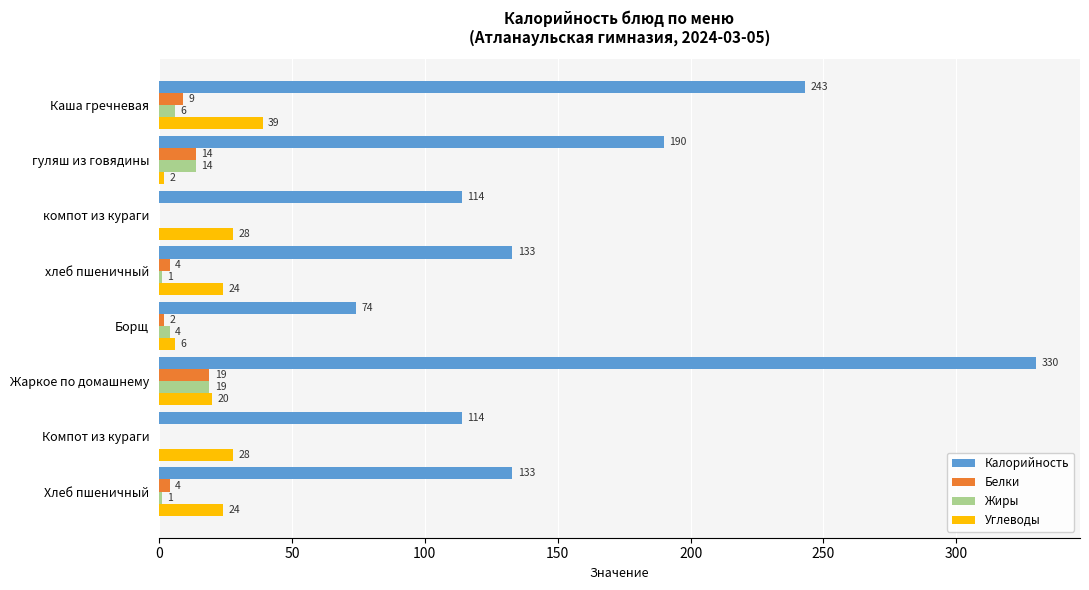

At which category does the chart reach its peak across all series?

Жаркое по домашнему